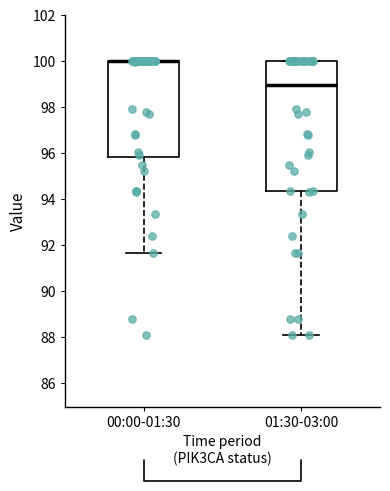

Reading left to right, transcribe this box plot: for each box, give where its median line is, the range the box spans, and where its two whiskers end, as read against the y-axis. The values are not printed on the chart, so give them approximately, as read against the axis.

00:00-01:30: median 100.0 (drawn on the box's upper edge), box 95.8 to 100.0, whiskers 91.6 to 100.0
01:30-03:00: median 99.0, box 94.4 to 100.0, whiskers 88.2 to 100.0